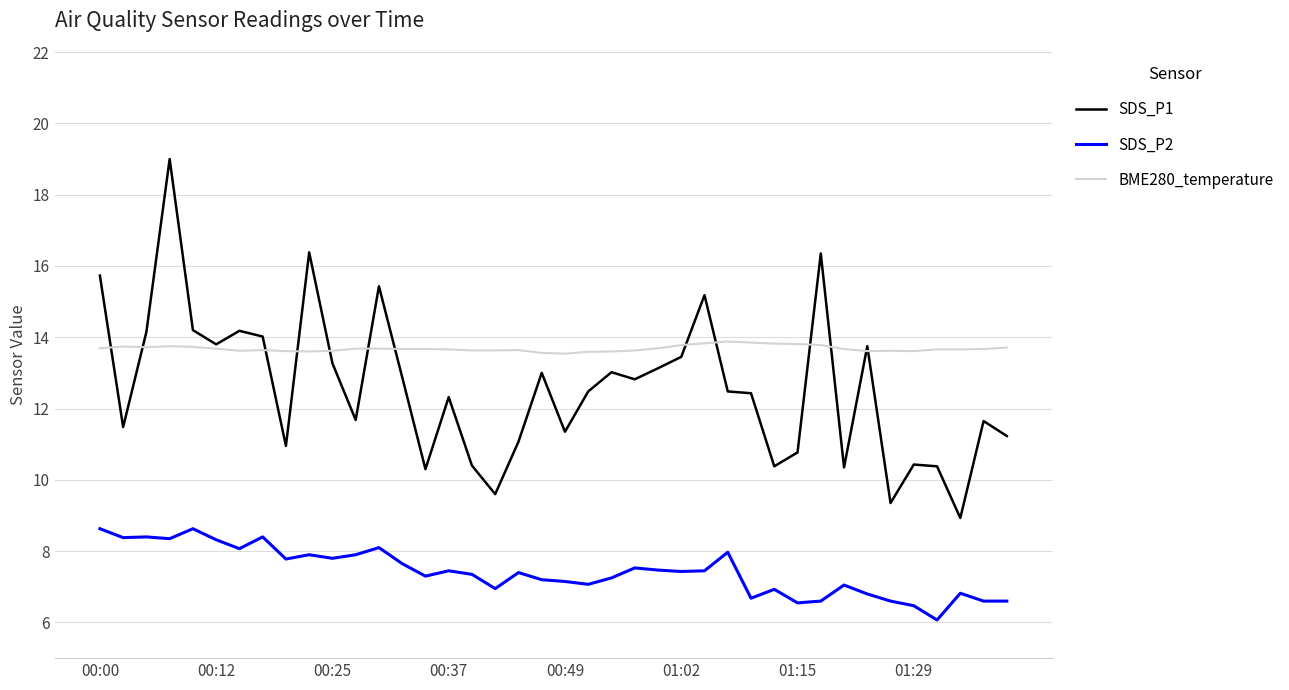

What is the sum of all SDS_P1 values?

503.8